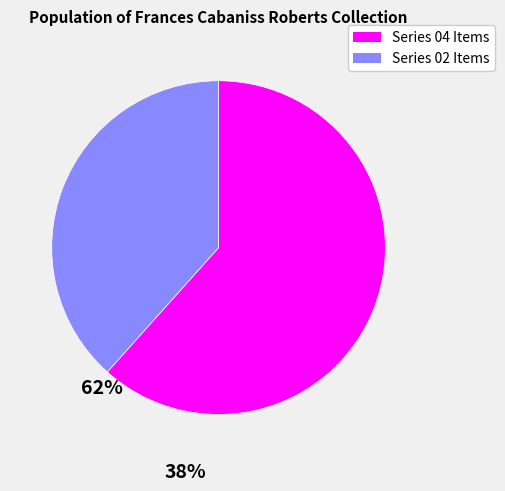

Is there any slice that represents more than half of the pie?

Yes